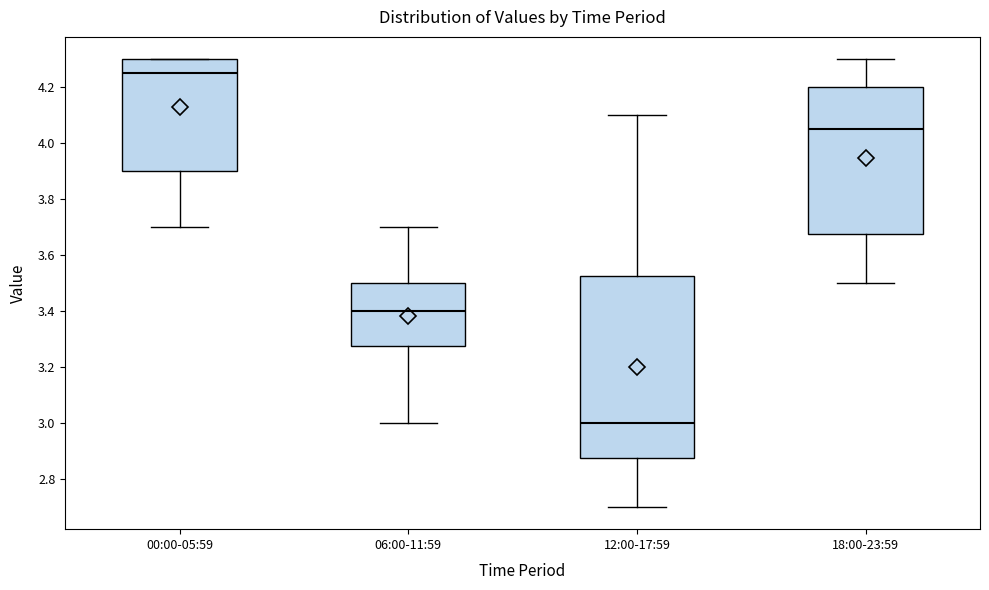

Reading left to right, read every box against the y-axis: the position of its median line, the range the box covers, and the ends of its whiskers. The values are not printed on the chart, so give them approximately, as read against the axis.

00:00-05:59: median 4.26, box 3.90 to 4.30, whiskers 3.70 to 4.30
06:00-11:59: median 3.40, box 3.28 to 3.50, whiskers 3.00 to 3.70
12:00-17:59: median 3.00, box 2.88 to 3.52, whiskers 2.70 to 4.10
18:00-23:59: median 4.06, box 3.68 to 4.20, whiskers 3.50 to 4.30